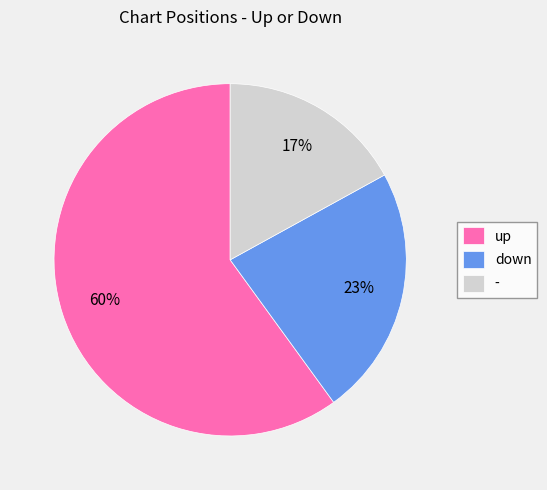

Count the number of slices in the pie.

3